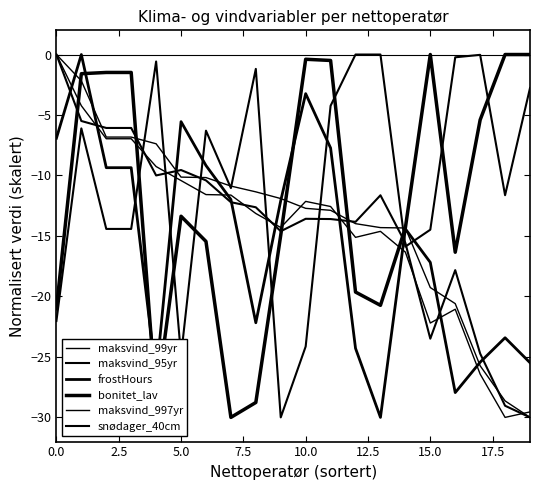

Does the chart display data point markers on the line(s)?

No